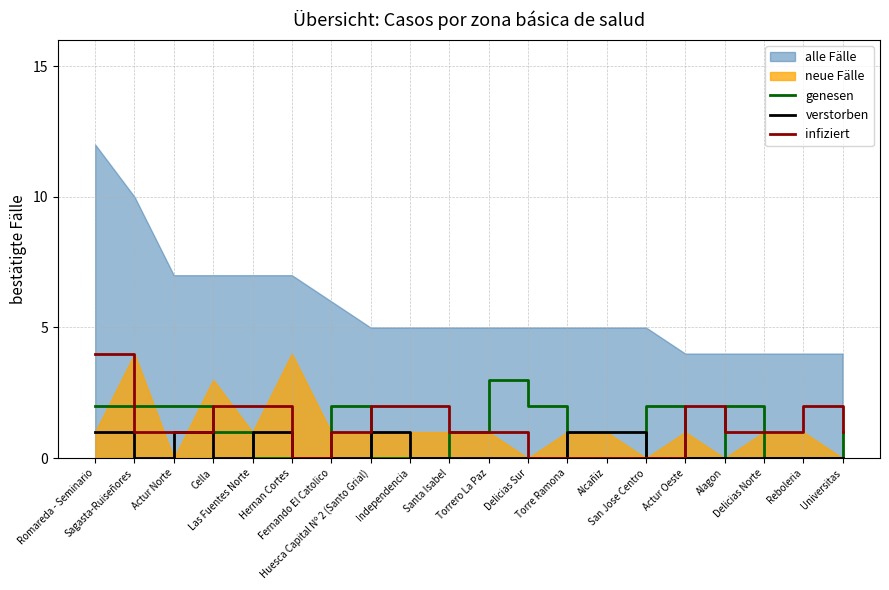

Which series has the largest total across all categories?

alle Fälle